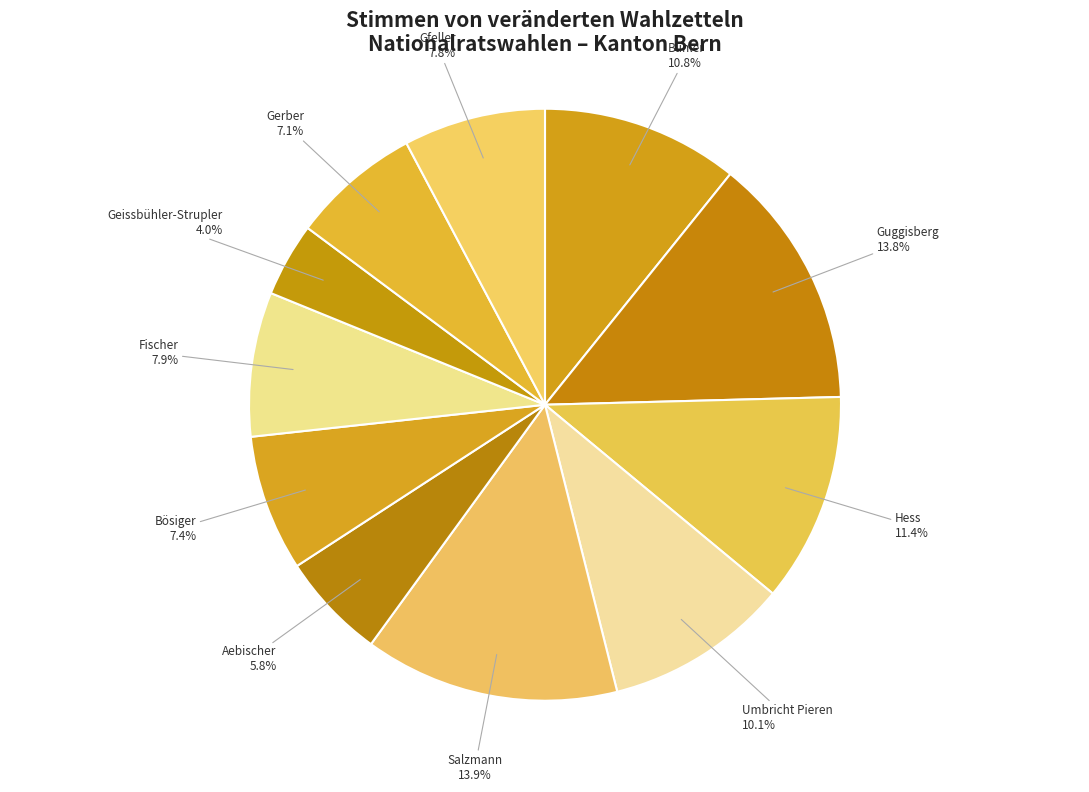

Between Umbricht Pieren and Salzmann, which is larger?

Salzmann